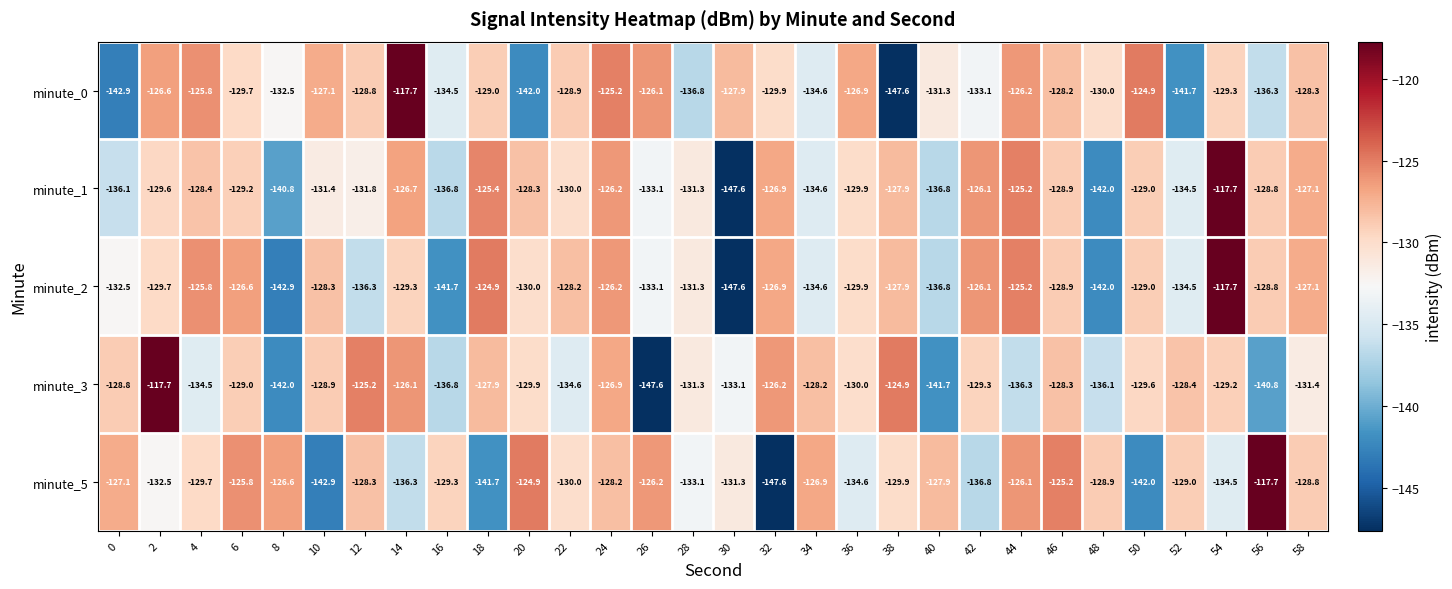

The minute_2 series shows -124.9 at 18. True or false?

True